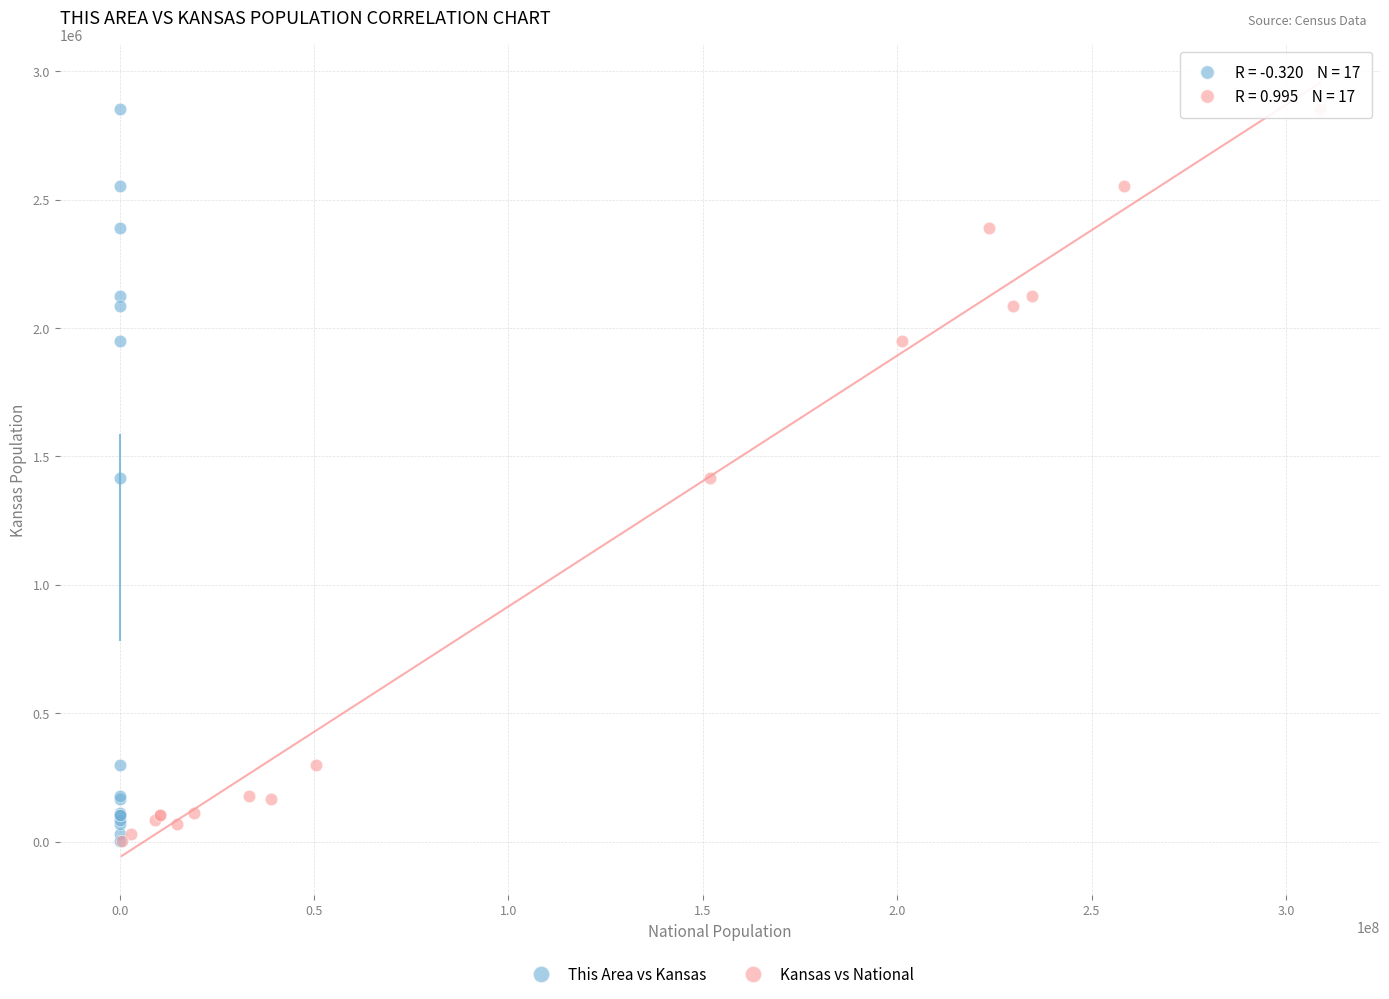

What are all the series names shown in the legend?

This Area vs Kansas, Kansas vs National